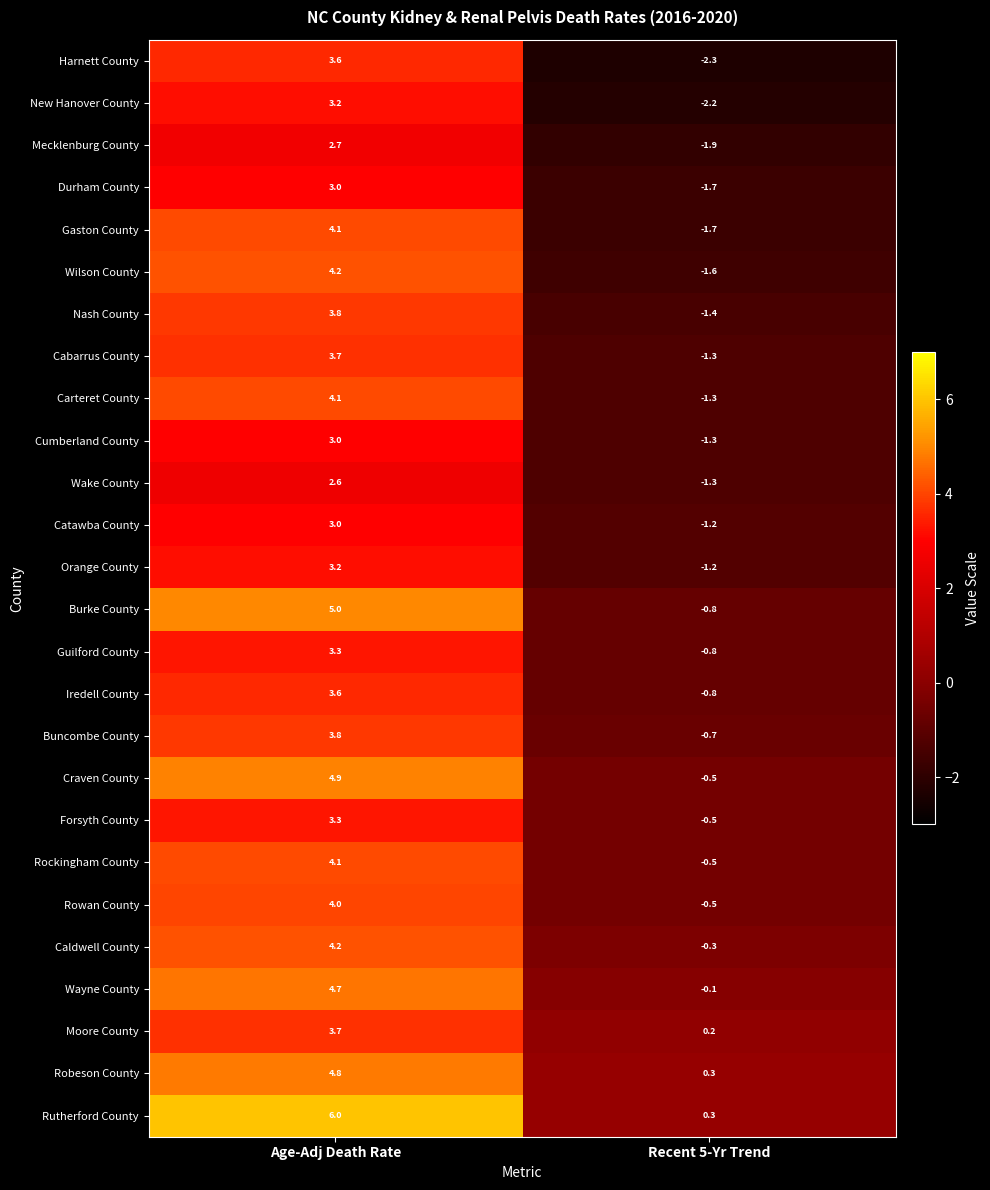

Between Age-Adj Death Rate and Recent 5-Yr Trend, which series saw the biggest shift?

Harnett County